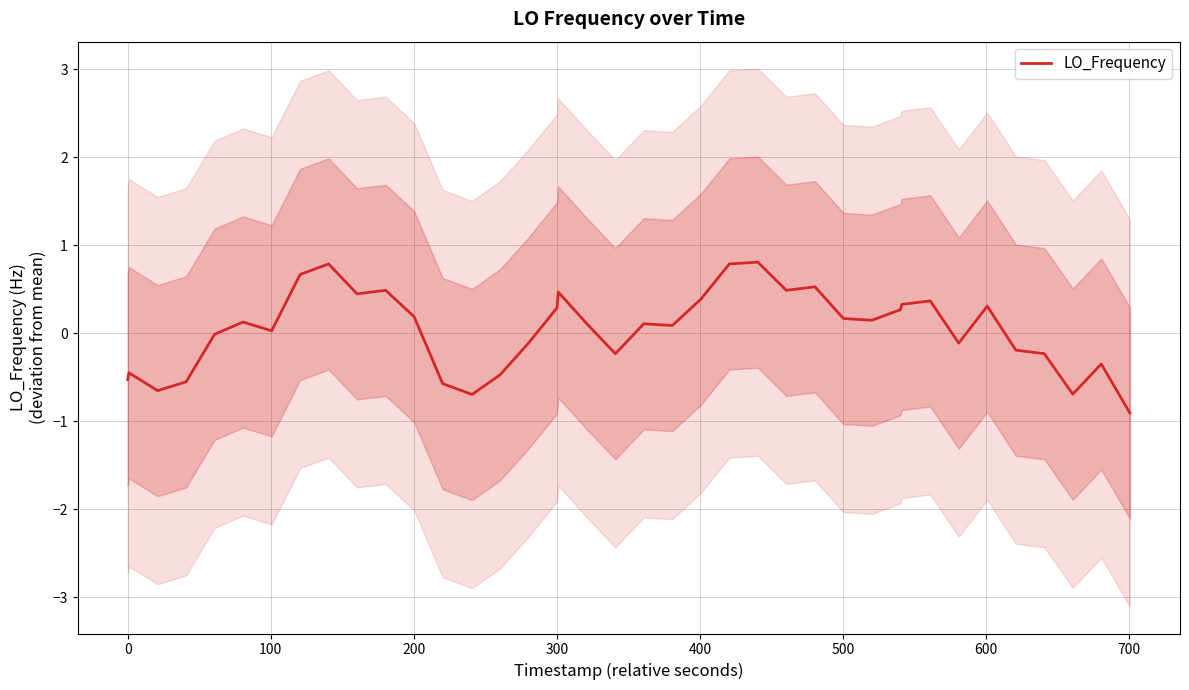

What is the minimum value for LO_Frequency?

-0.9